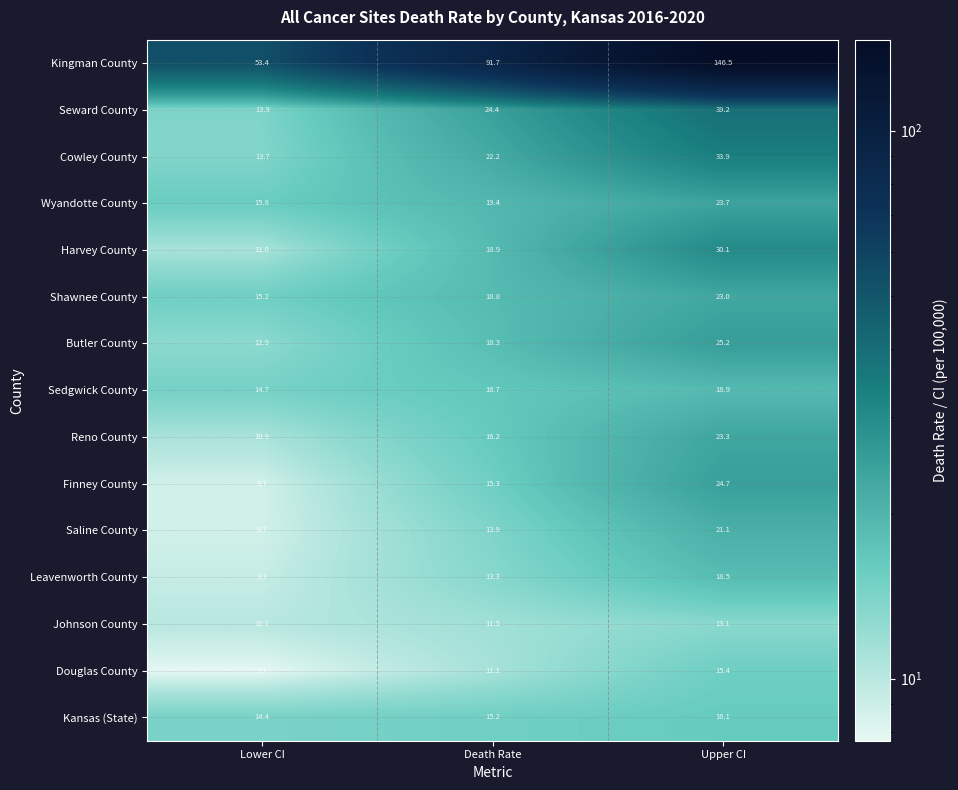

Is it true that Finney County equals 32.4 at Upper CI?

False